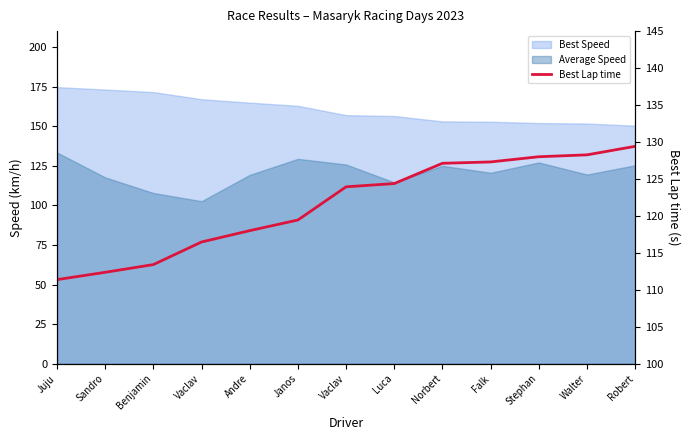

Rank the categories by value from lowest to highest.

Juju, Sandro, Benjamin, Vaclav, Andre, Janos, Vaclav, Luca, Norbert, Falk, Stephan, Walter, Robert